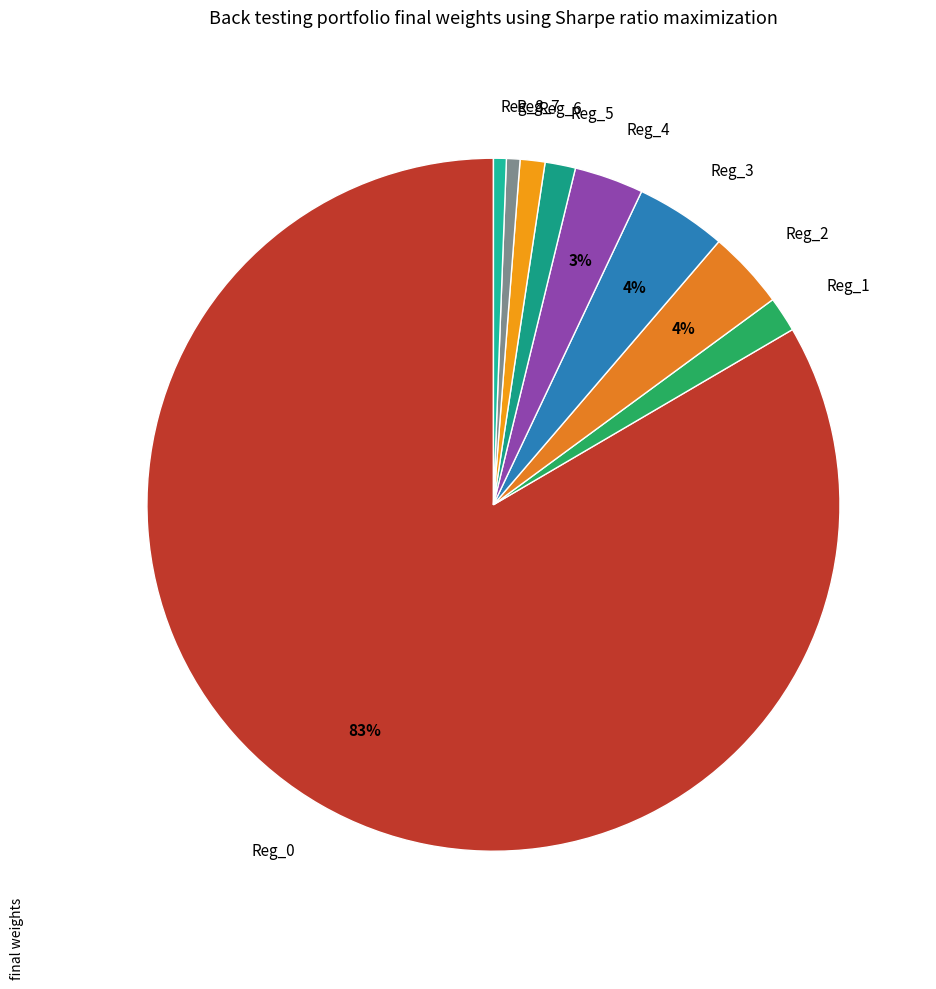

Is the sum of Reg_2 and Reg_6 greater than half?

No